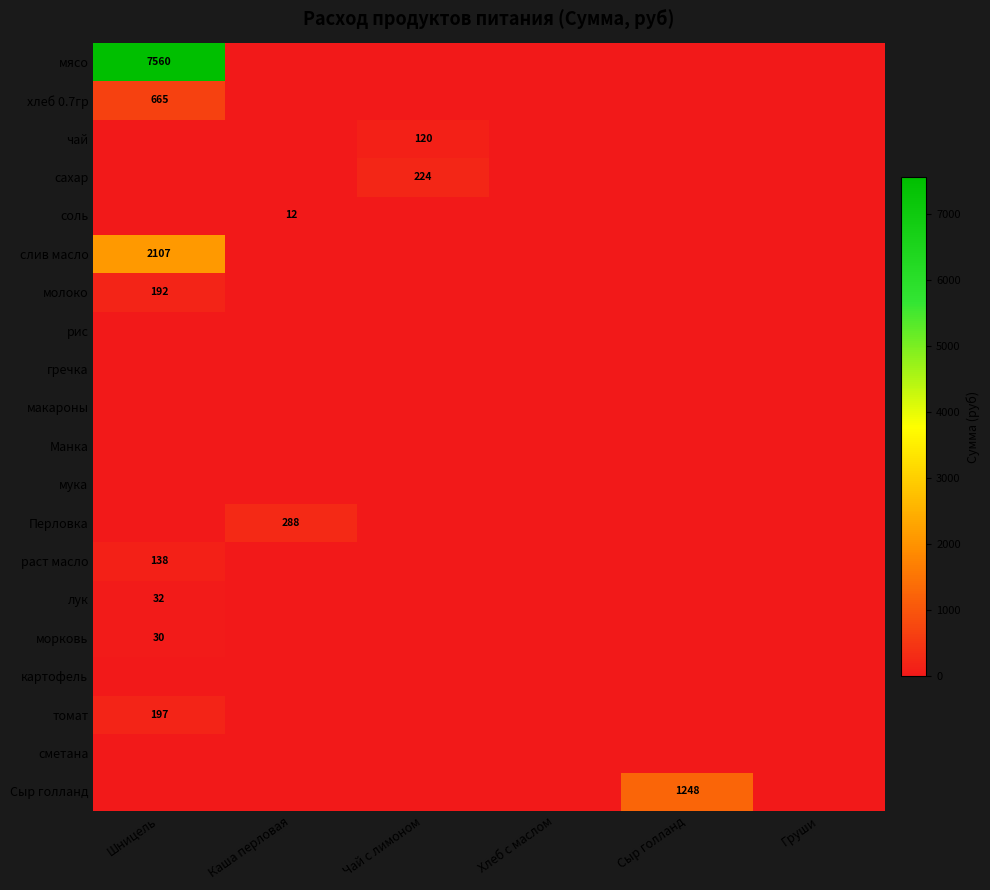

Rank the series by their maximum value, from lowest to highest.

рис, гречка, макароны, Манка, мука, картофель, сметана, соль, морковь, лук, чай, раст масло, молоко, томат, сахар, Перловка, хлеб 0.7гр, Сыр голланд, слив масло, мясо